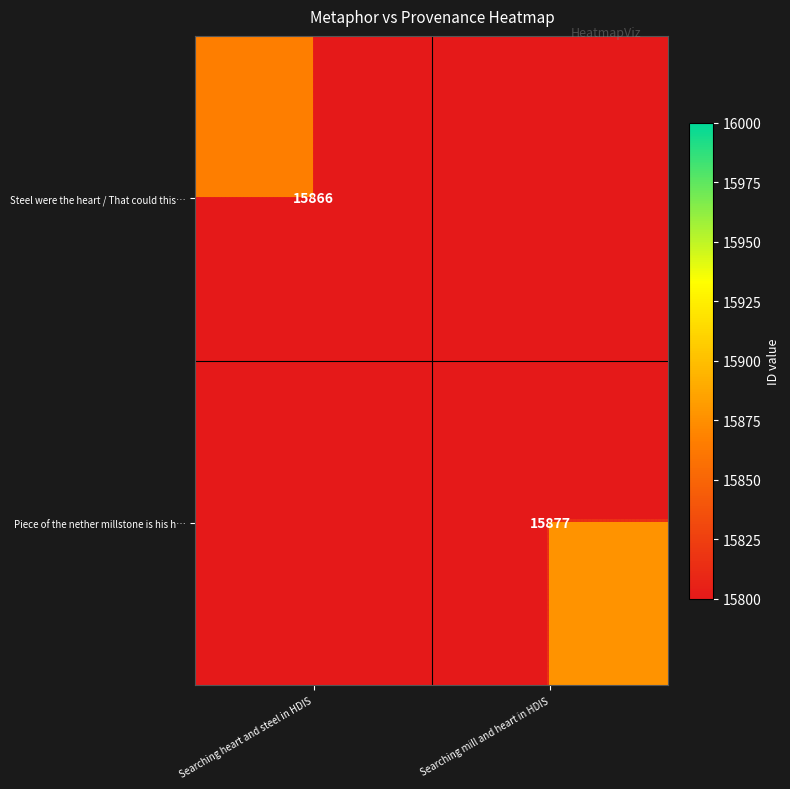

At how many categories does at least one series exceed 10020?

2